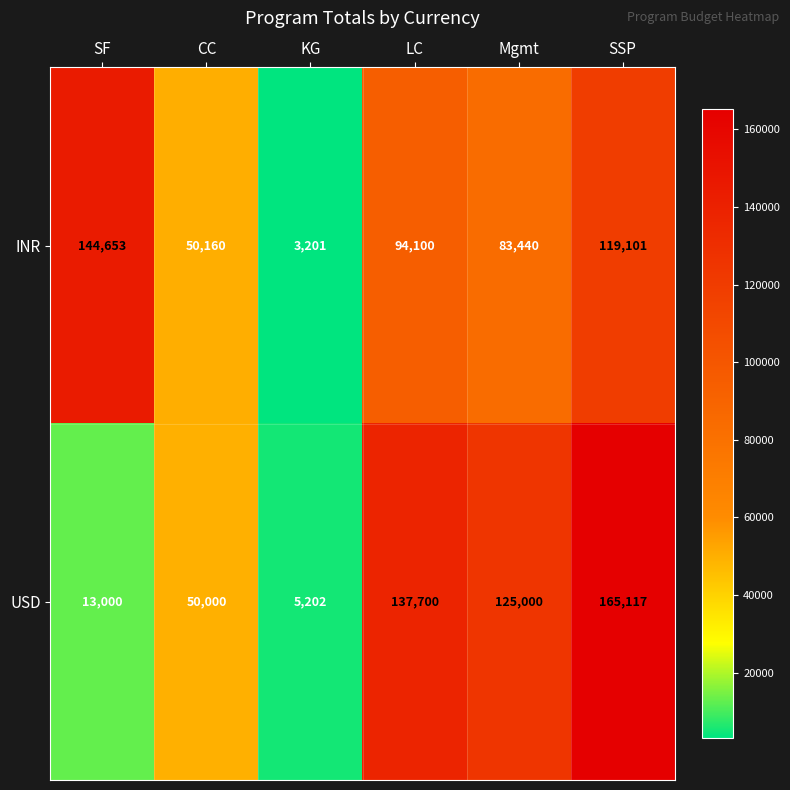

The value of INR at SF is 144653. True or false?

True